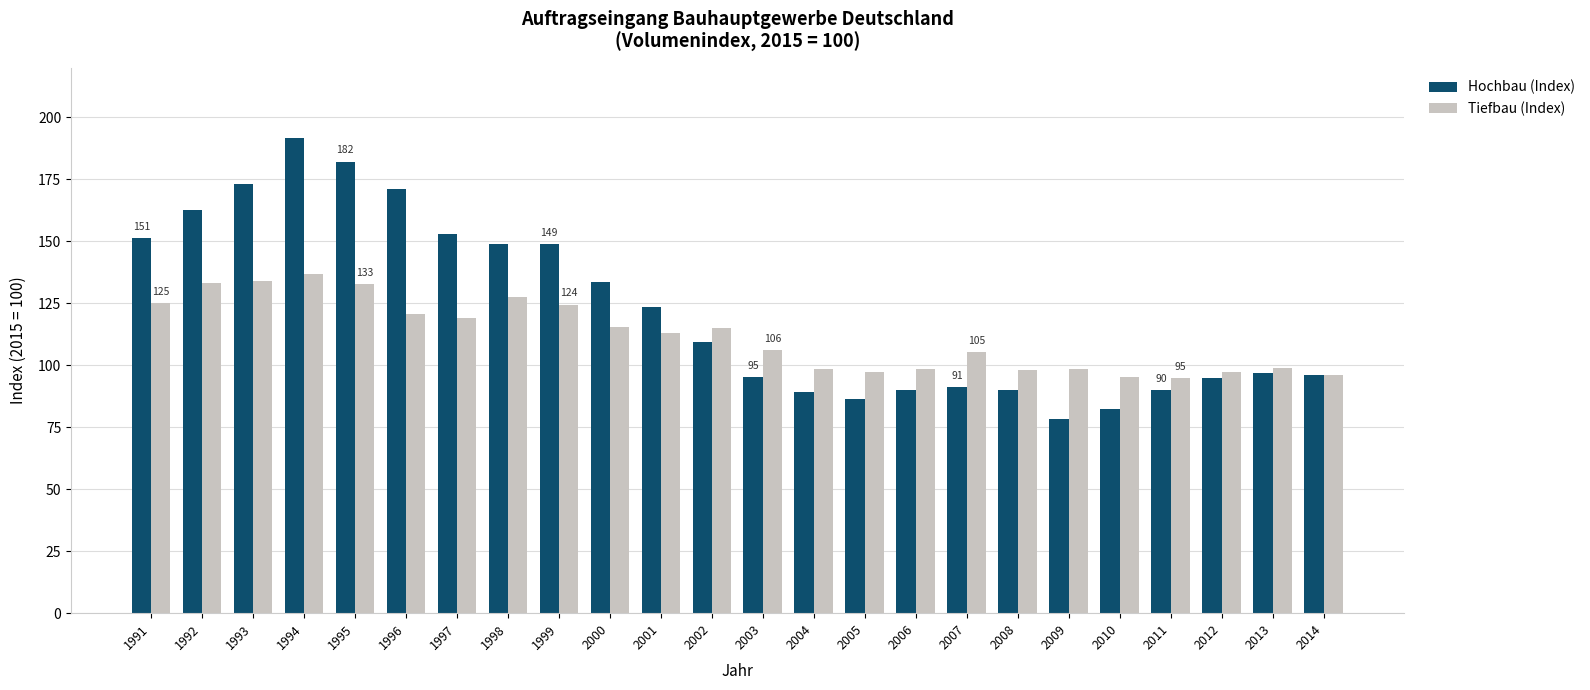

How many data points in Hochbau (Index) are above 109?

12